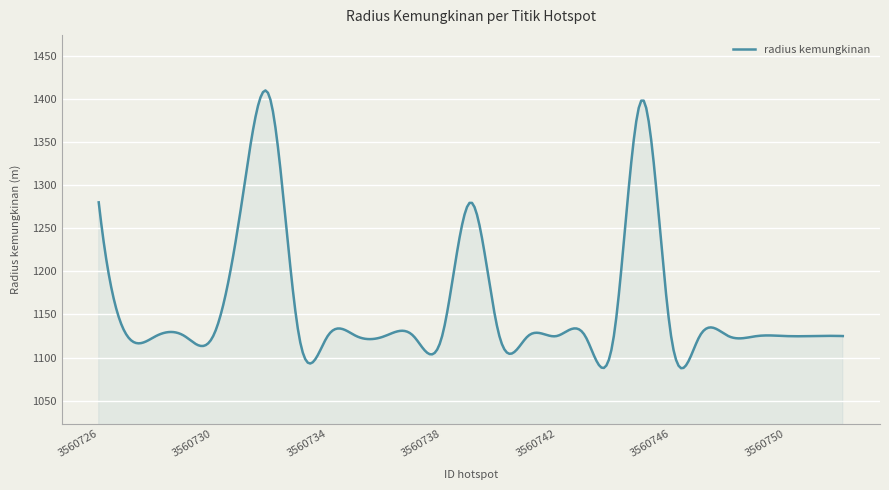

What is the maximum value shown in the chart?

1409.7